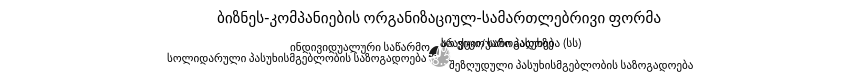

Is there any slice that represents more than half of the pie?

Yes